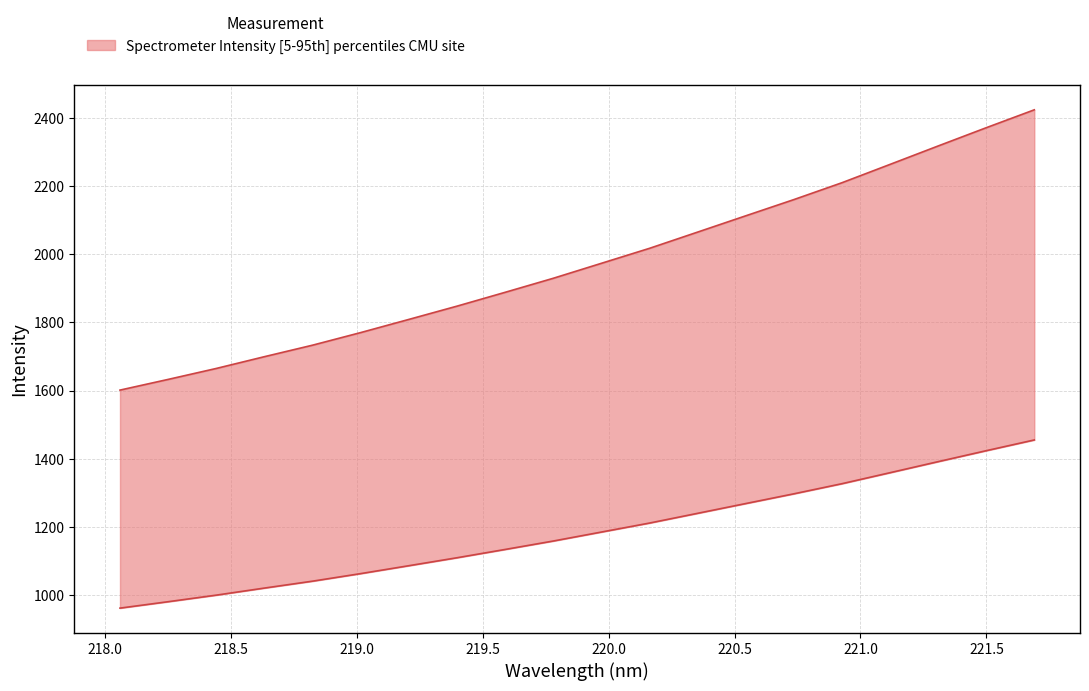

What is the sum of the values at 218.2508 and 221.1174?

3897.3